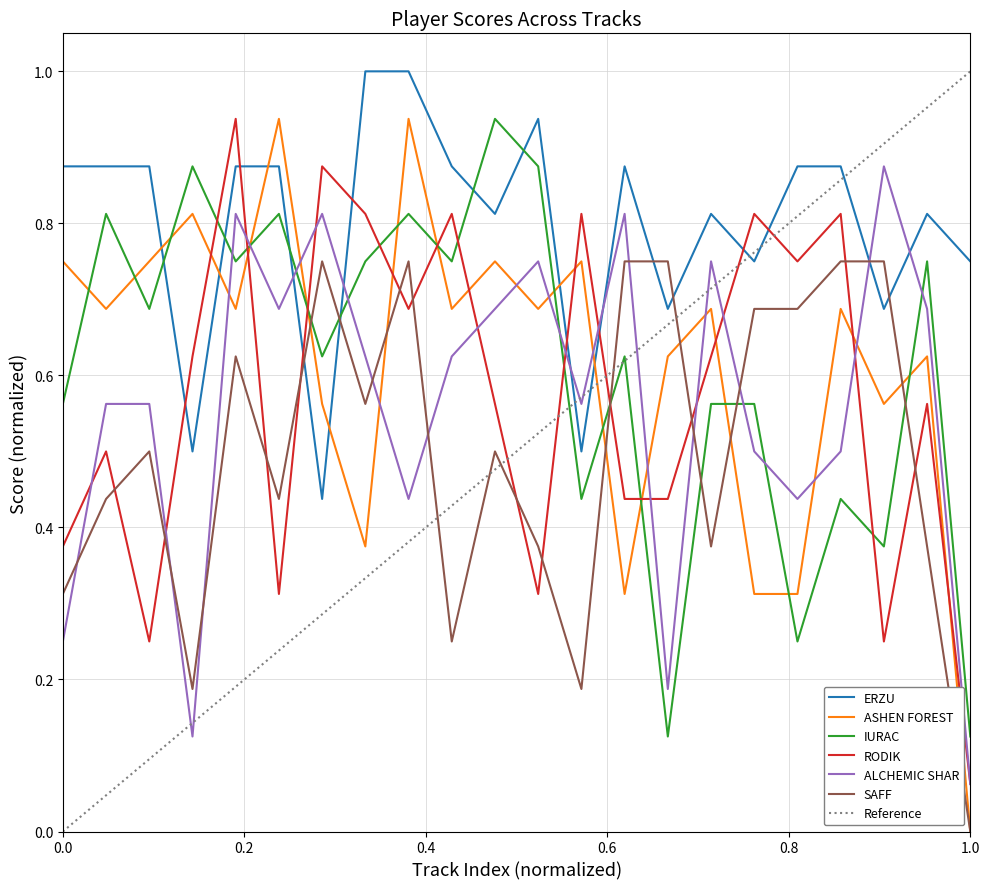

True or false: RODIK and SAFF cross at least once.

True